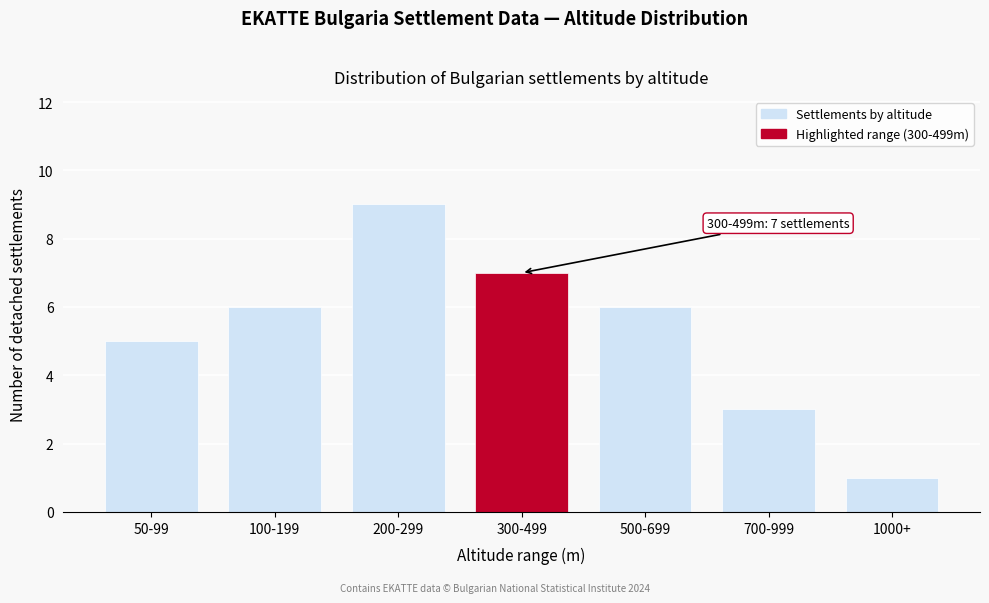

Reading right to left, what are all the values shown in this chart?

1000+=1	700-999=3	500-699=6	300-499=7	200-299=9	100-199=6	50-99=5